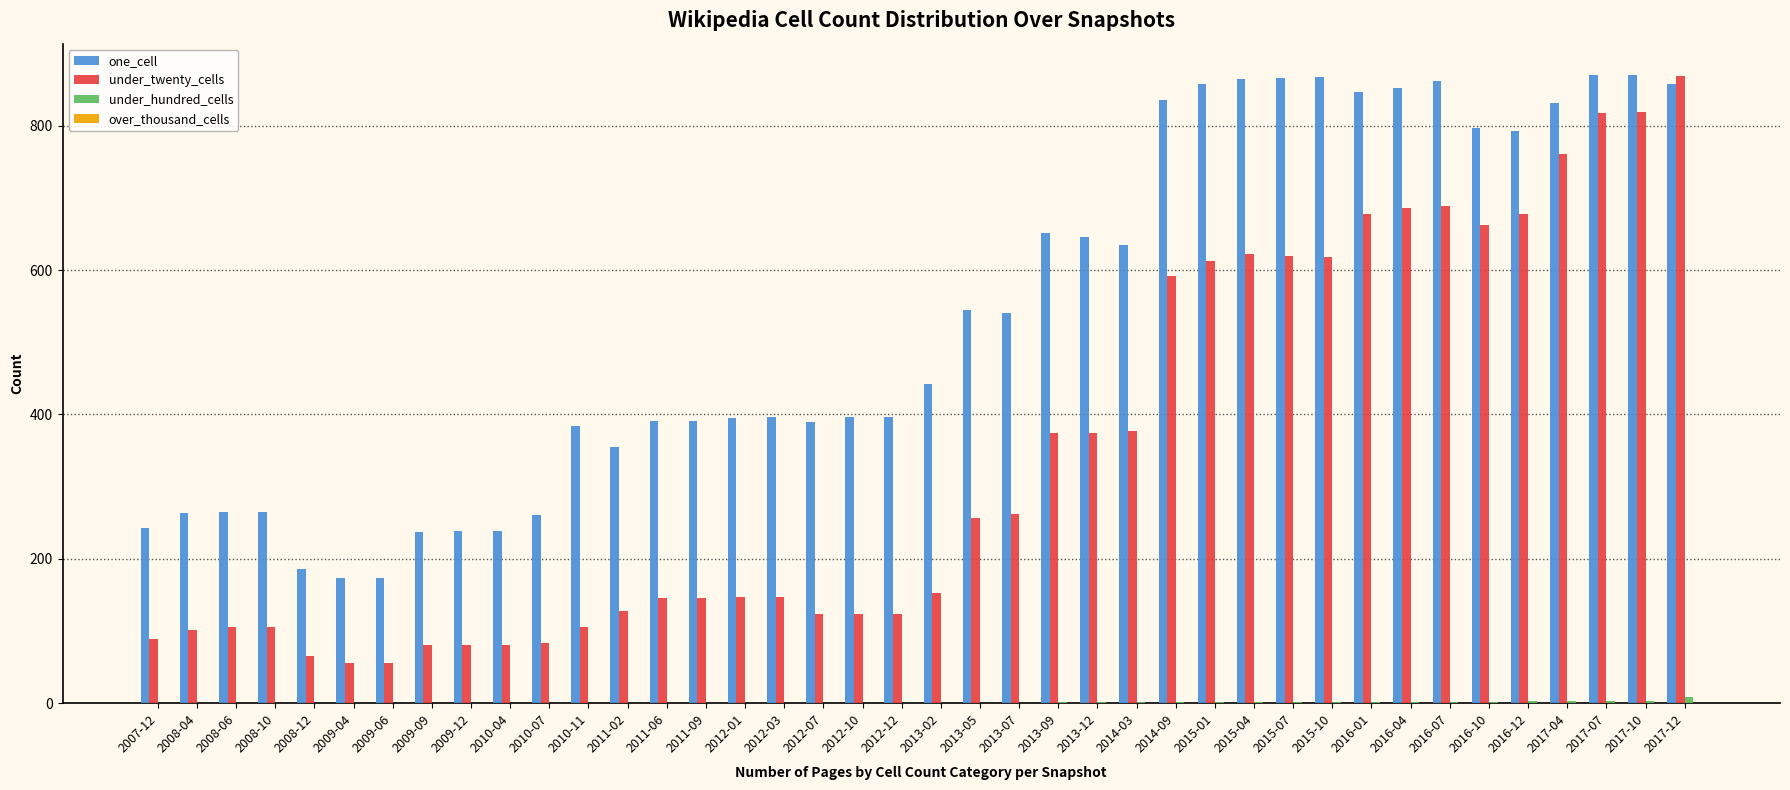

What is the sum of all under_twenty_cells values?

13609